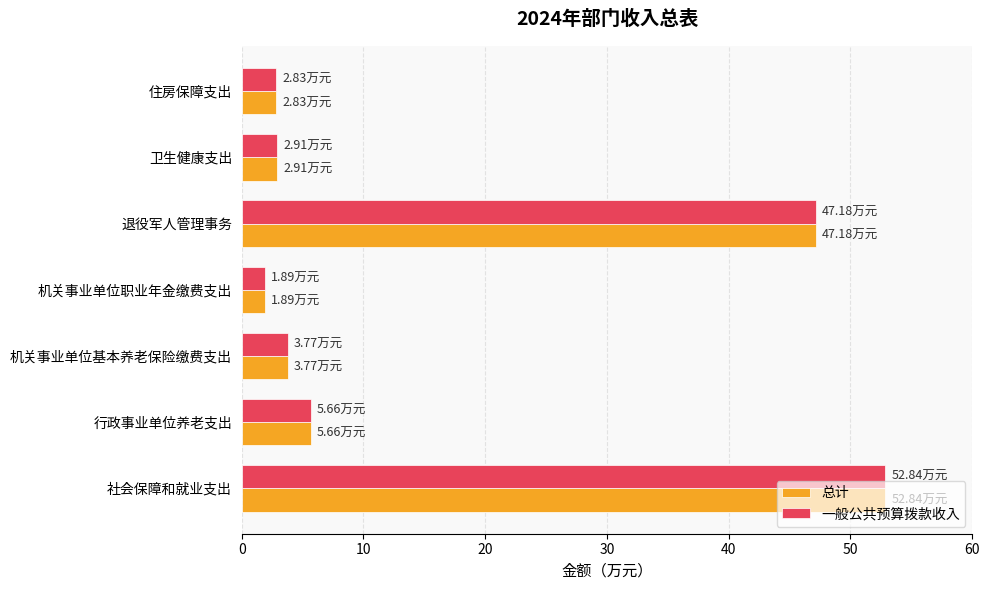

Count the number of data series in this chart.

2